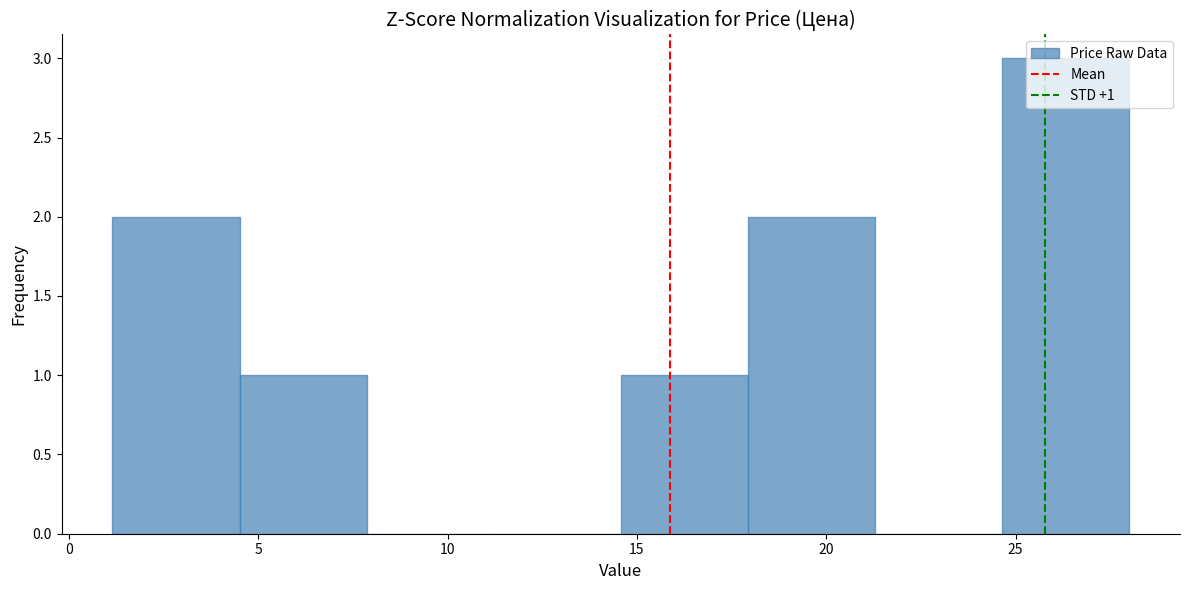

Which range on the x-axis has the tallest bar?

24.5 to 28.0